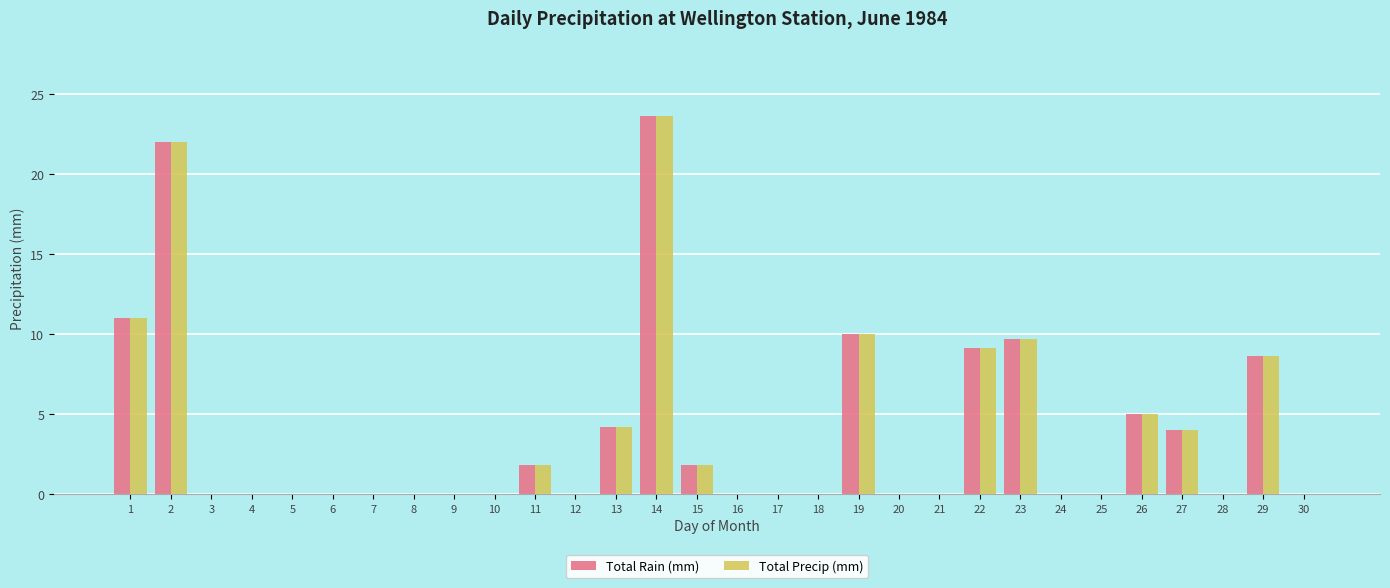

How many groups of bars are there?

30